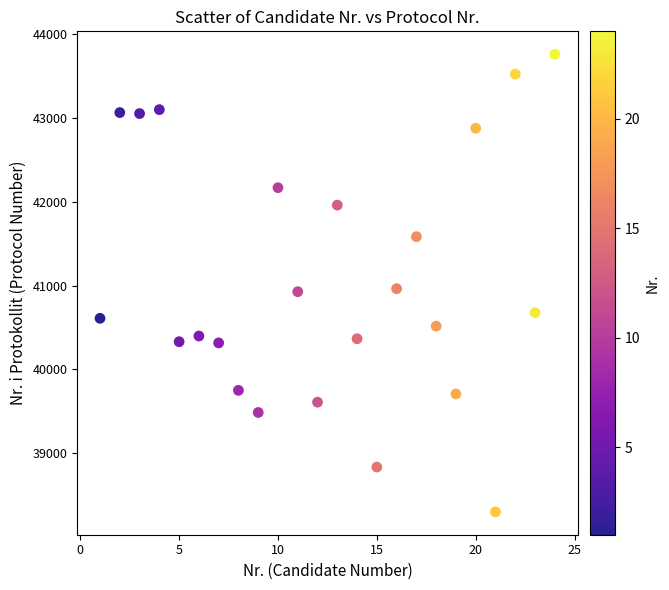

What is the range of Y values (max minus min)?

5458